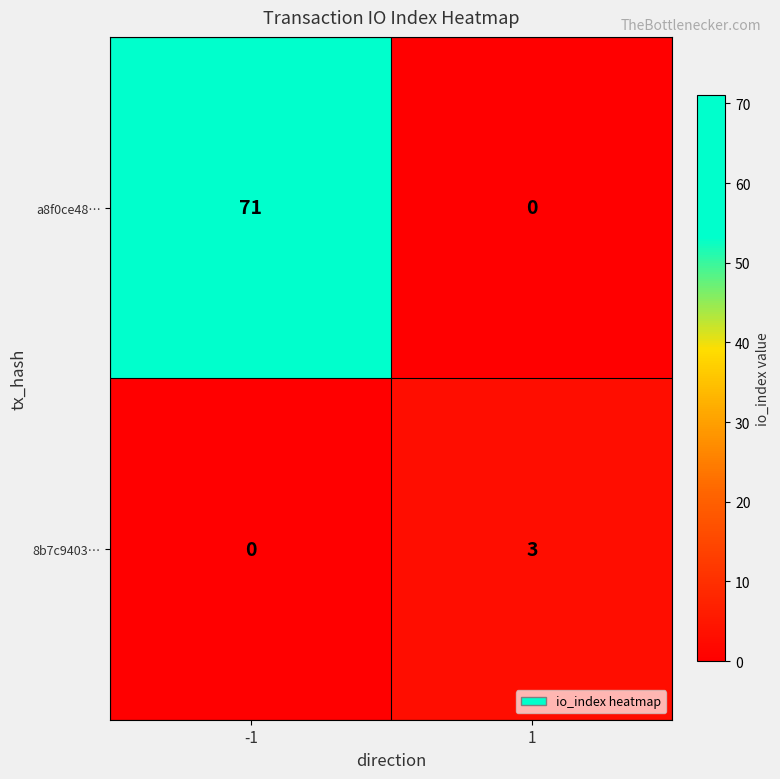

Count the number of data series in this chart.

2